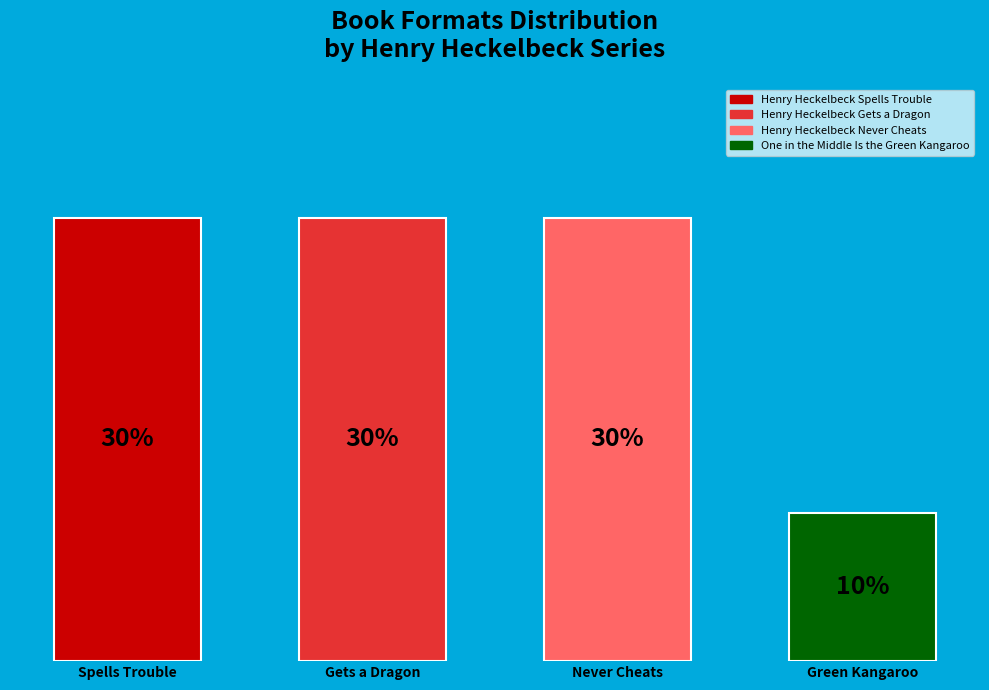

Which category has the biggest portion of the pie?

Henry Heckelbeck Spells Trouble